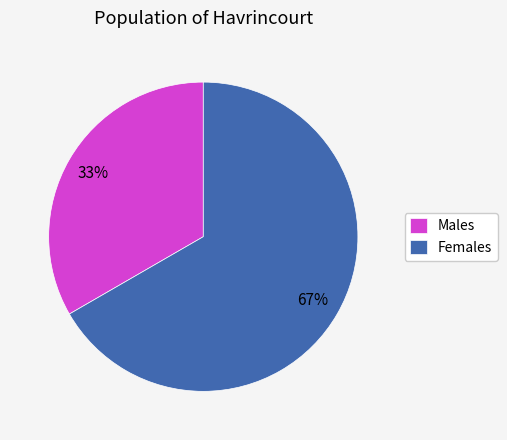

How many segments does this pie chart have?

2